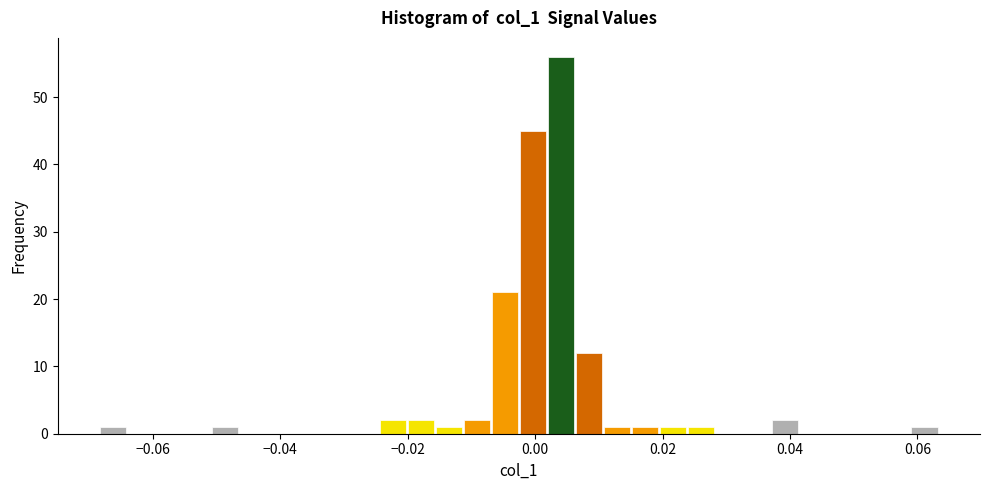

Around what value on the x-axis is the tallest bar? Give the approximate position of its centre, as read against the axis.

0.004